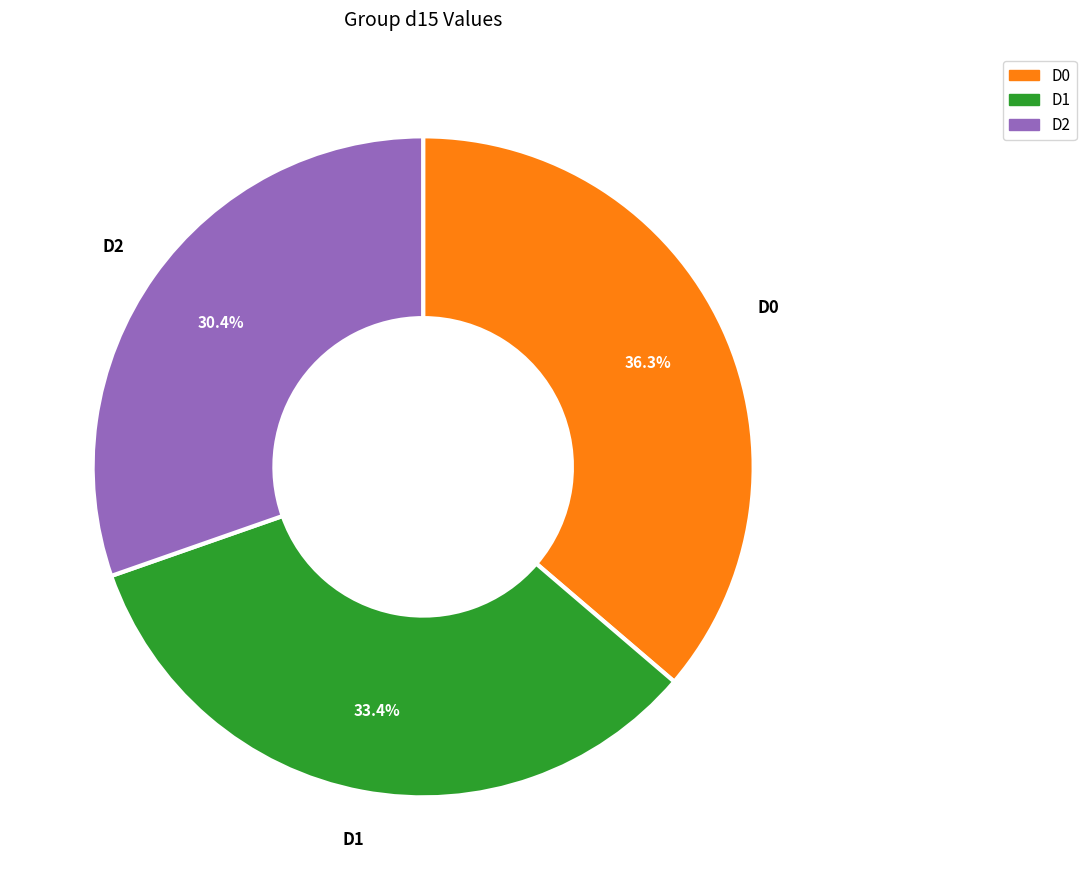

True or false: D2 accounts for 43% of the total.

False